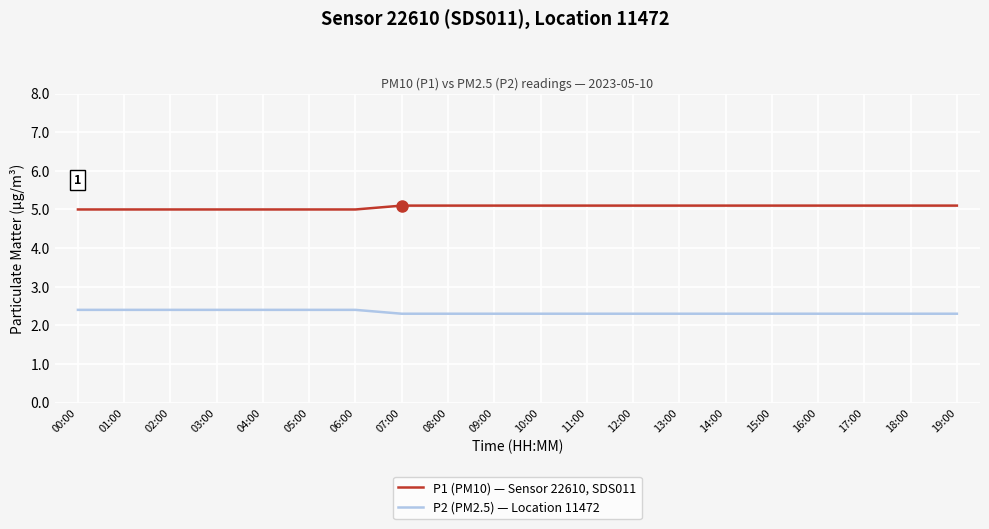

What is the smallest value displayed?

2.3